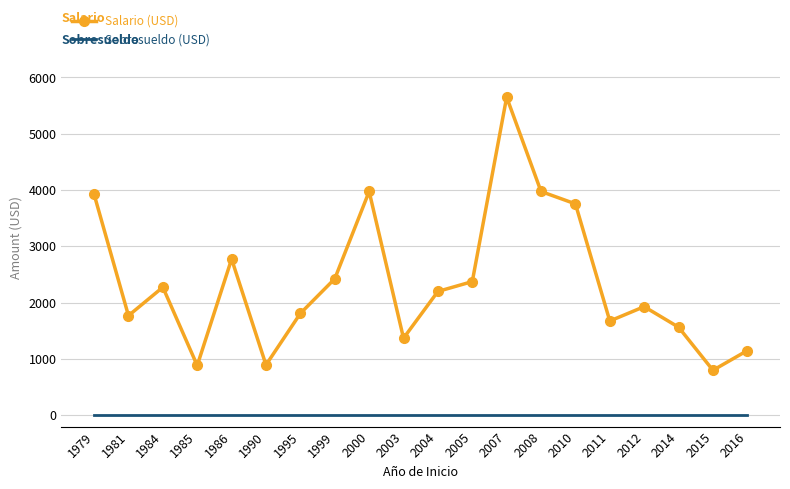

List the series in order of their peak value, highest first.

Salario (USD), Sobresueldo (USD)